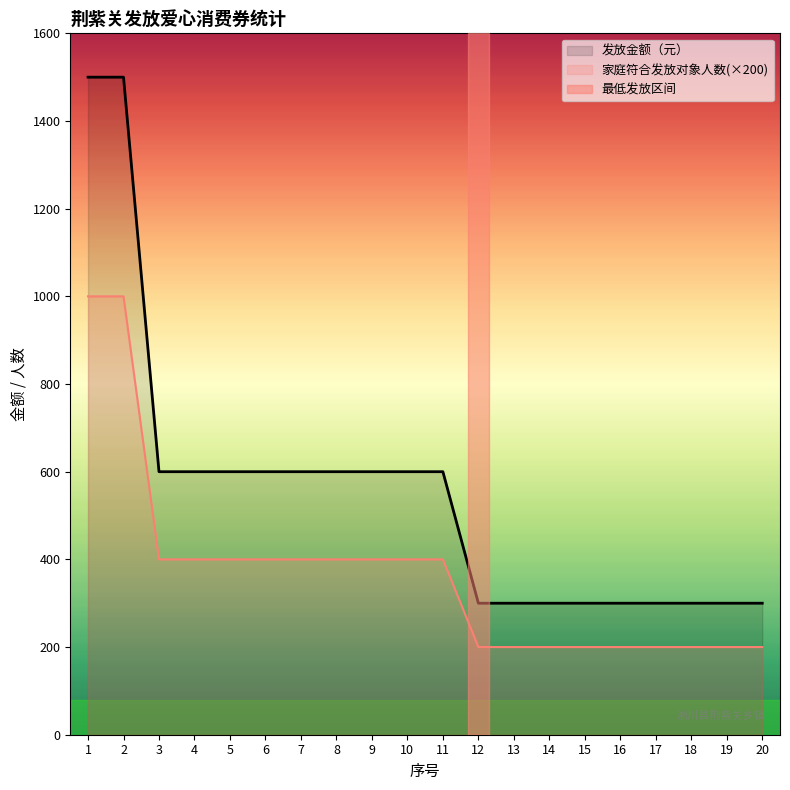

True or false: 发放金额（元） and 家庭符合发放对象人数 cross at least once.

False